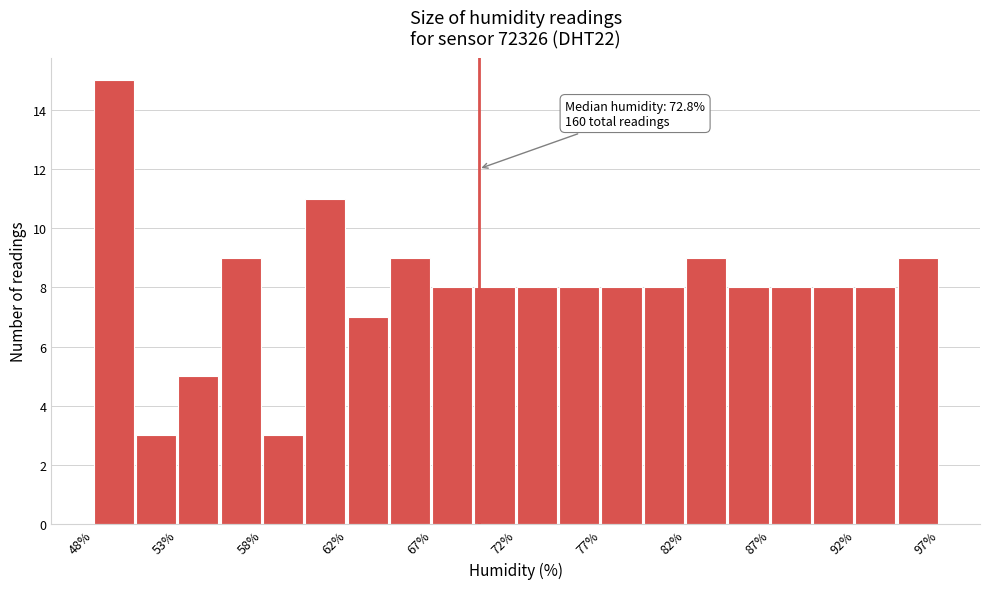

Over which range of the x-axis is the bar tallest?

47.5 to 50.0